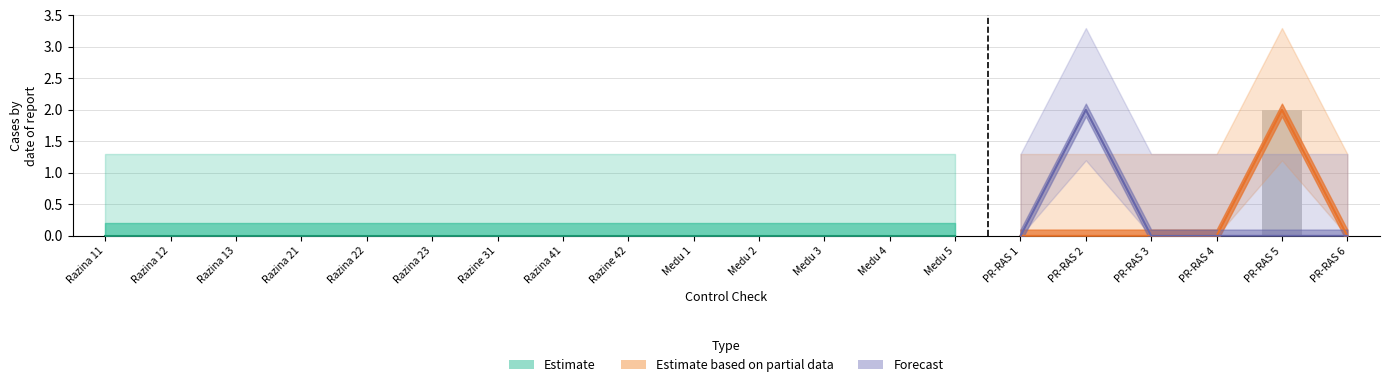

How many bars are there in total?

20